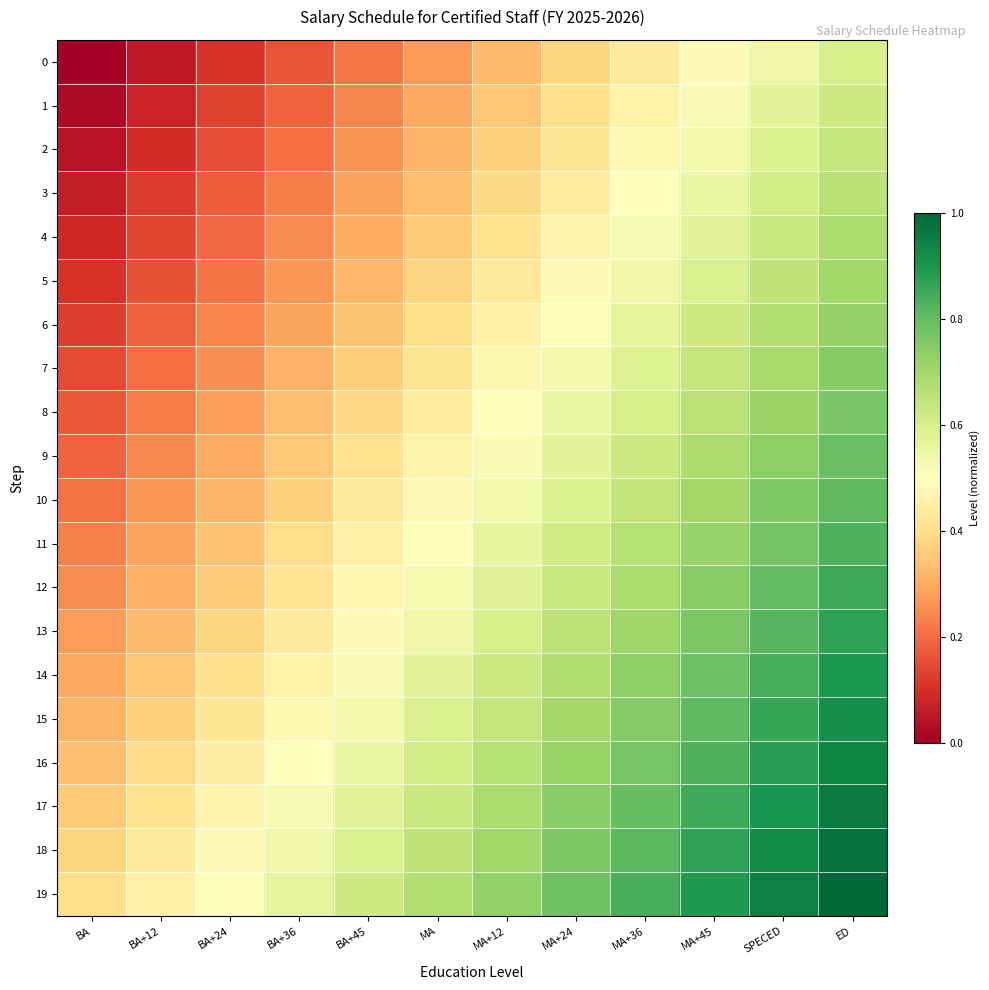

What is the total value across all series at BA?

4.0